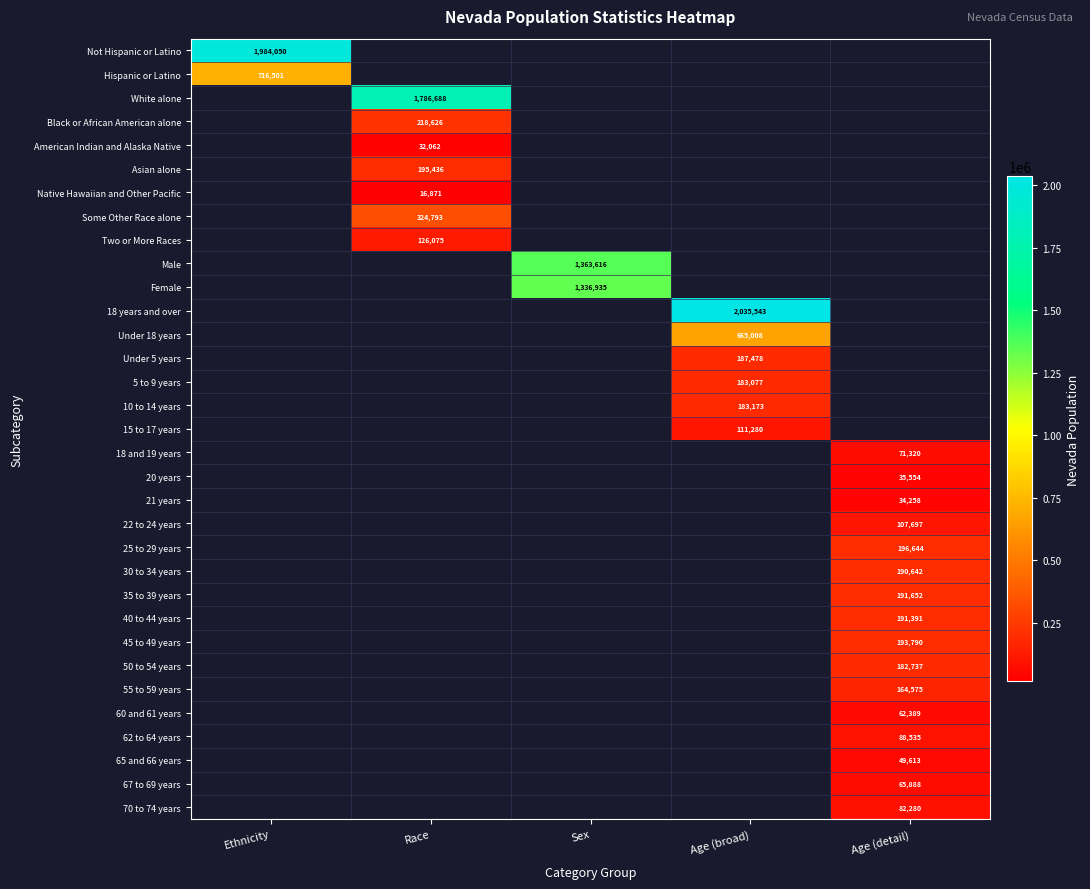

True or false: 70 to 74 years has a value of 82280 at Age (detail).

True